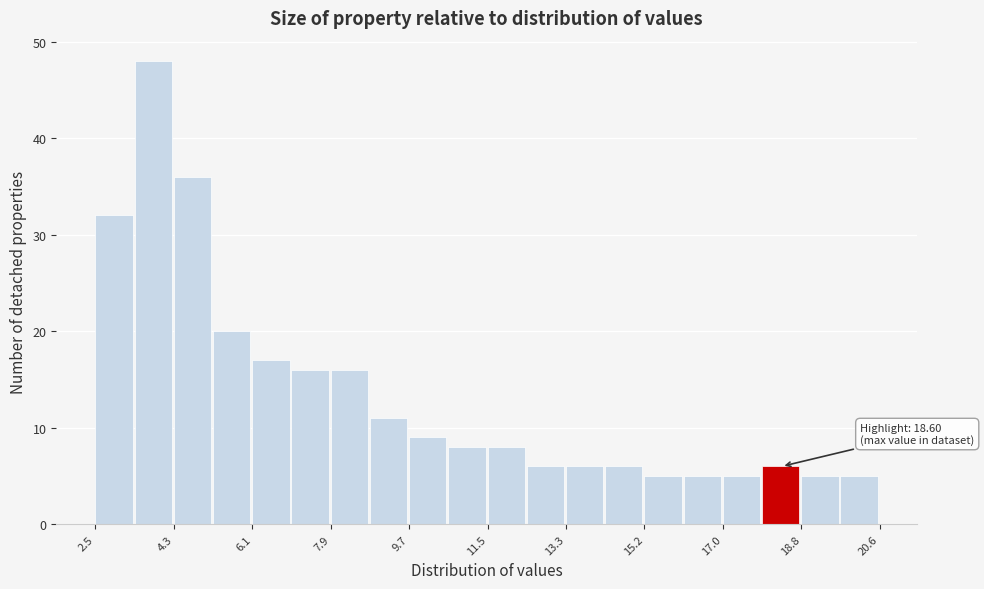

Over which range of the x-axis is the bar tallest?

3.4 to 4.2